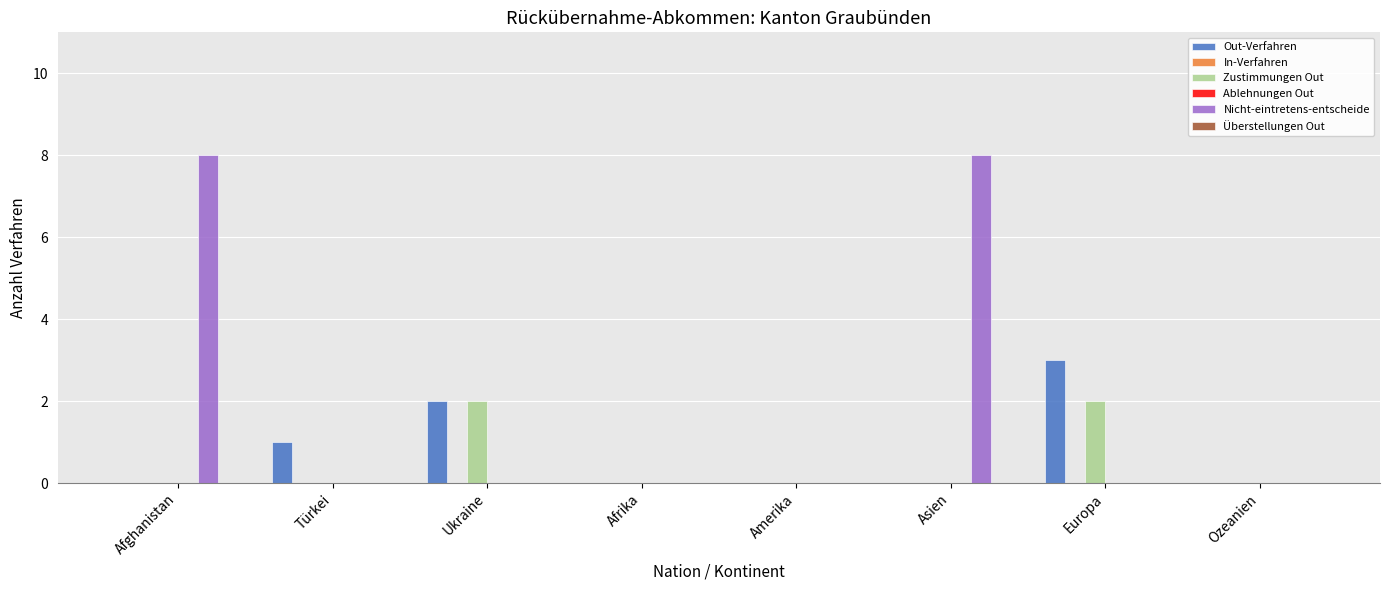

How many data points in Zustimmungen Out are above 0?

2